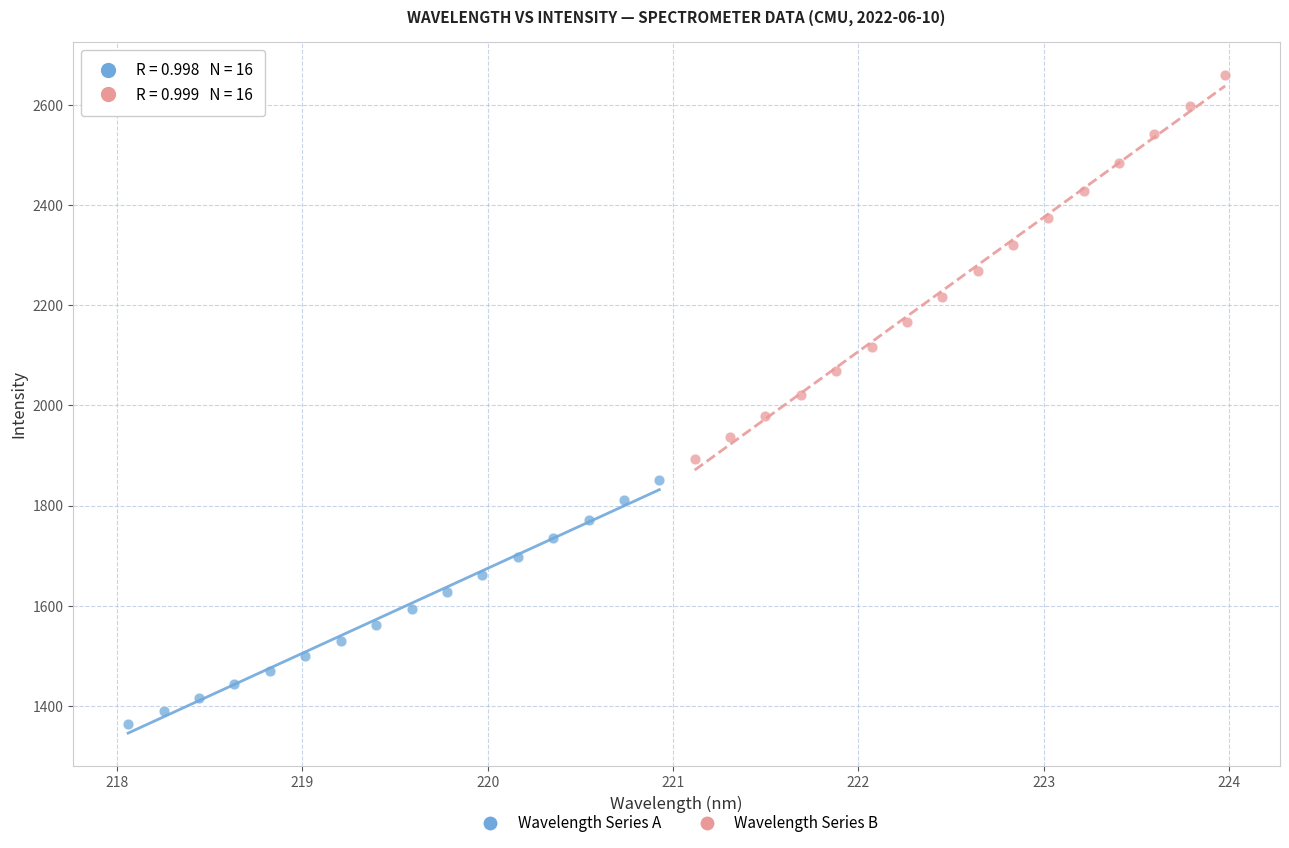

Which series reaches the maximum Y coordinate?

Wavelength Series B